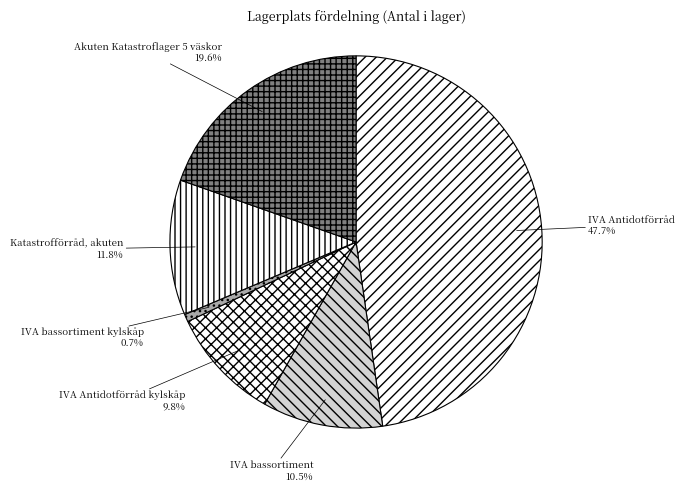

To the nearest percent, what is the difference between the IVA Antidotförråd kylskåp and IVA bassortiment slice percentages?

1%